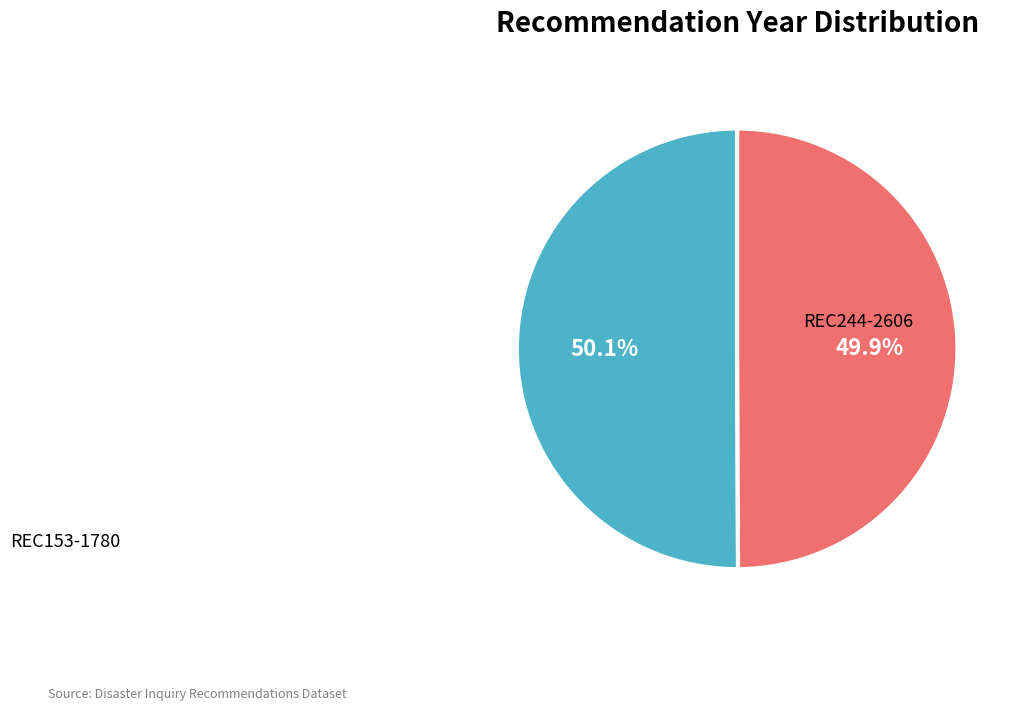

Is there any slice that represents more than half of the pie?

Yes